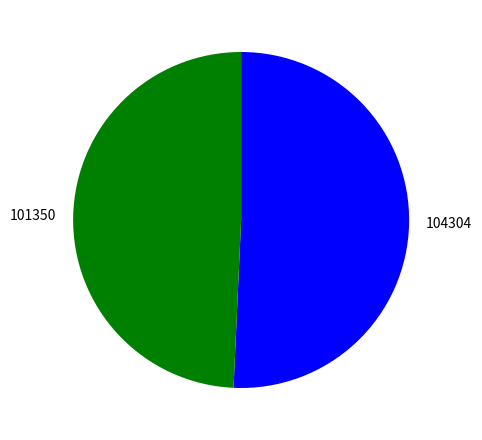

Is the sum of 104304 and 101350 greater than half?

Yes